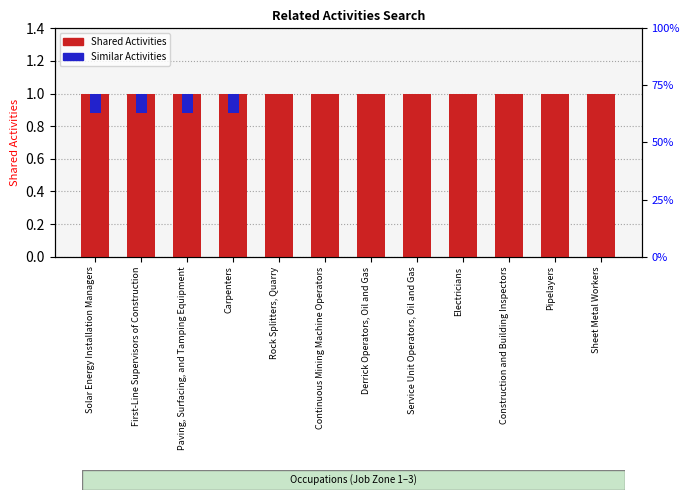

Reading left to right, what are all the values shown in this chart?

Shared Activities: Solar Energy Installation Managers=1.0	First-Line Supervisors of Construction=1.0	Paving, Surfacing, and Tamping Equipment=1.0	Carpenters=1.0	Rock Splitters, Quarry=1.0	Continuous Mining Machine Operators=1.0	Derrick Operators, Oil and Gas=1.0	Service Unit Operators, Oil and Gas=1.0	Electricians=1.0	Construction and Building Inspectors=1.0	Pipelayers=1.0	Sheet Metal Workers=1.0
Similar Activities: Solar Energy Installation Managers=0.1	First-Line Supervisors of Construction=0.1	Paving, Surfacing, and Tamping Equipment=0.1	Carpenters=0.1	Rock Splitters, Quarry=0.0	Continuous Mining Machine Operators=0.0	Derrick Operators, Oil and Gas=0.0	Service Unit Operators, Oil and Gas=0.0	Electricians=0.0	Construction and Building Inspectors=0.0	Pipelayers=0.0	Sheet Metal Workers=0.0